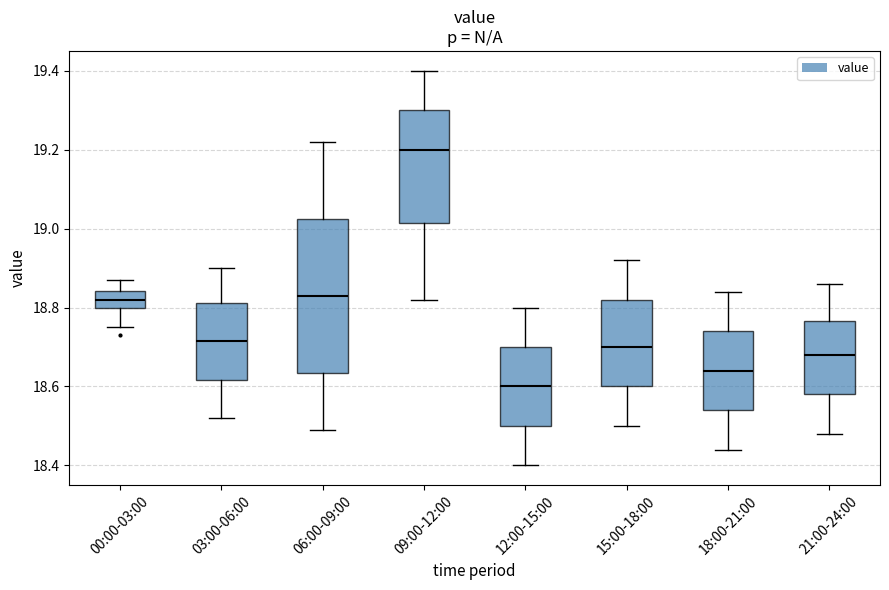

Reading left to right, transcribe this box plot: for each box, give where its median line is, the range the box spans, and where its two whiskers end, as read against the y-axis. The values are not printed on the chart, so give them approximately, as read against the axis.

00:00-03:00: median 18.82, box 18.80 to 18.84, whiskers 18.76 to 18.88
03:00-06:00: median 18.72, box 18.62 to 18.82, whiskers 18.52 to 18.90
06:00-09:00: median 18.84, box 18.64 to 19.02, whiskers 18.50 to 19.22
09:00-12:00: median 19.20, box 19.02 to 19.30, whiskers 18.82 to 19.40
12:00-15:00: median 18.60, box 18.50 to 18.70, whiskers 18.40 to 18.80
15:00-18:00: median 18.70, box 18.60 to 18.82, whiskers 18.50 to 18.92
18:00-21:00: median 18.64, box 18.54 to 18.74, whiskers 18.44 to 18.84
21:00-24:00: median 18.68, box 18.58 to 18.76, whiskers 18.48 to 18.86